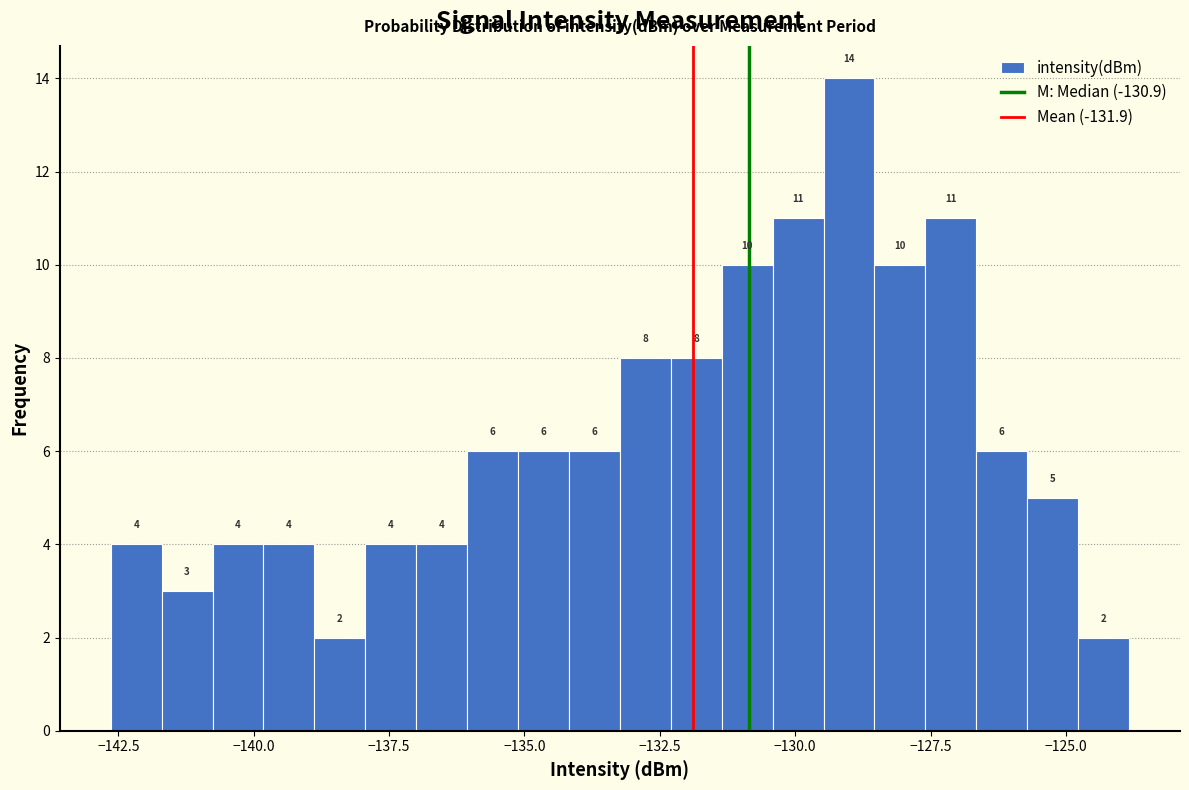

Around what value on the x-axis is the tallest bar? Give the approximate position of its centre, as read against the axis.

-129.0